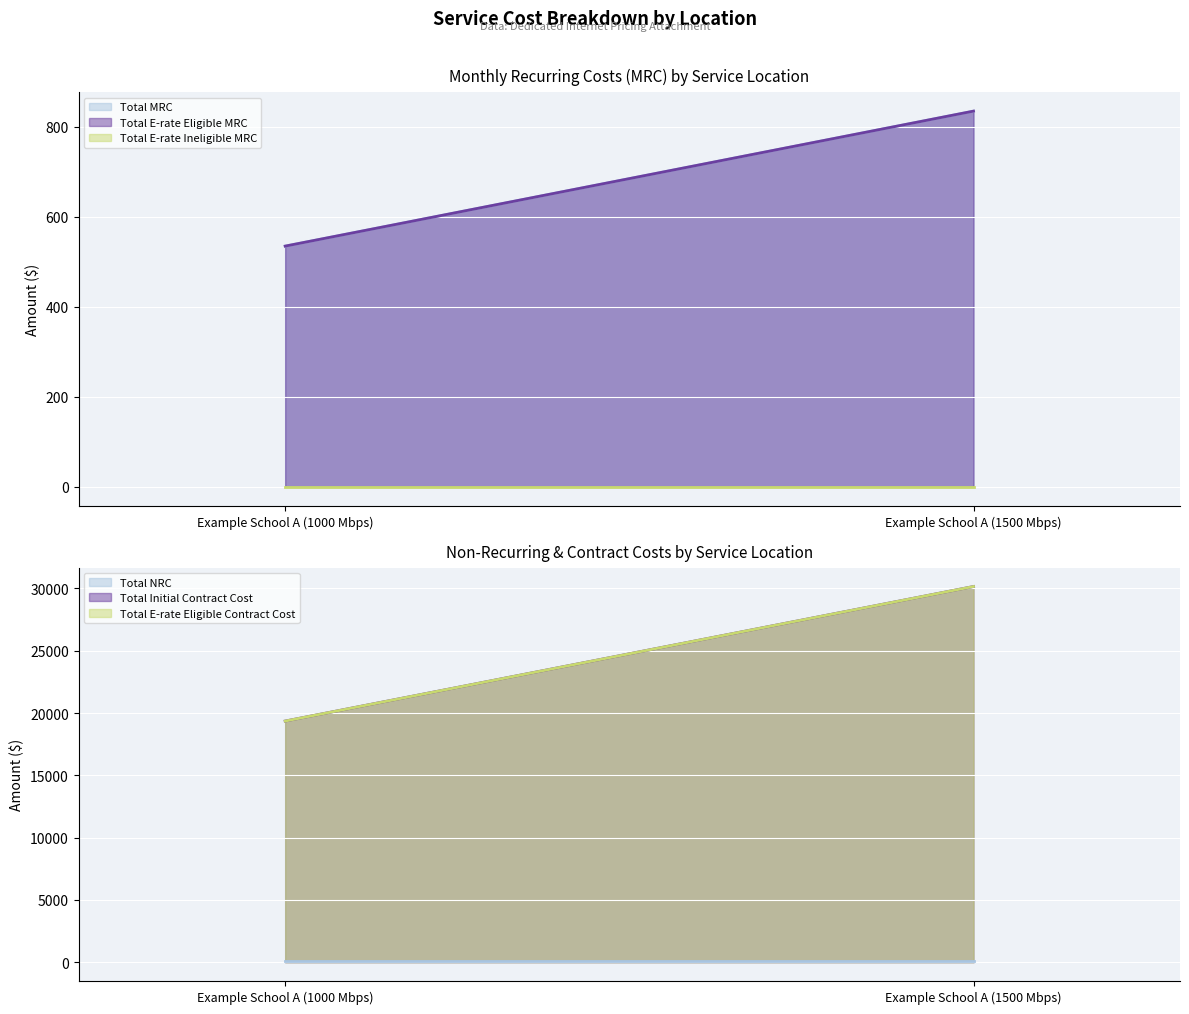

What is the sum of all Total MRC values?

1369.9